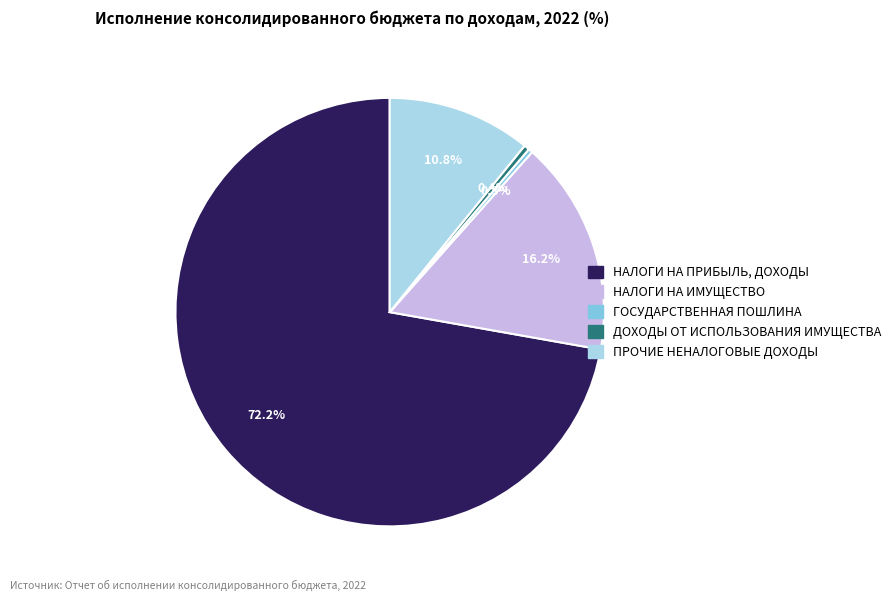

To the nearest percent, what percentage of the pie is НАЛОГИ НА ПРИБЫЛЬ, ДОХОДЫ?

72%